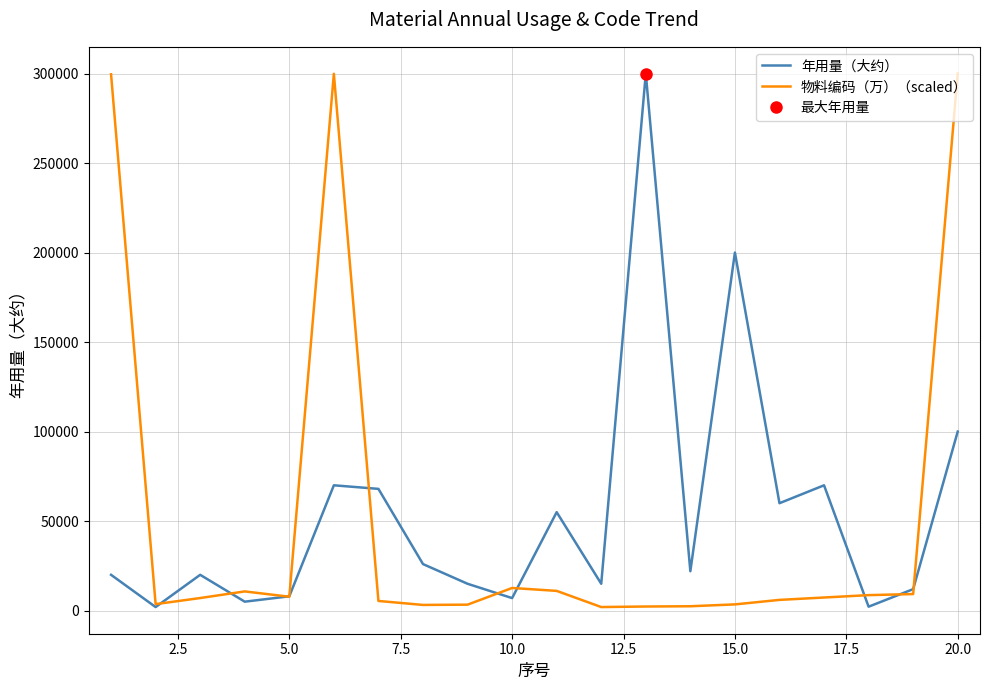

What are all the series names shown in the legend?

年用量（大约）, 物料编码（万）（scaled）